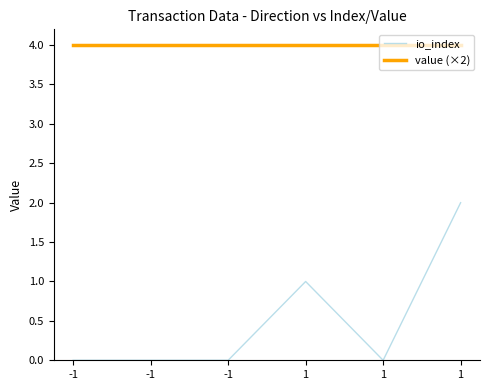

What are all the series names shown in the legend?

io_index, value (×2)